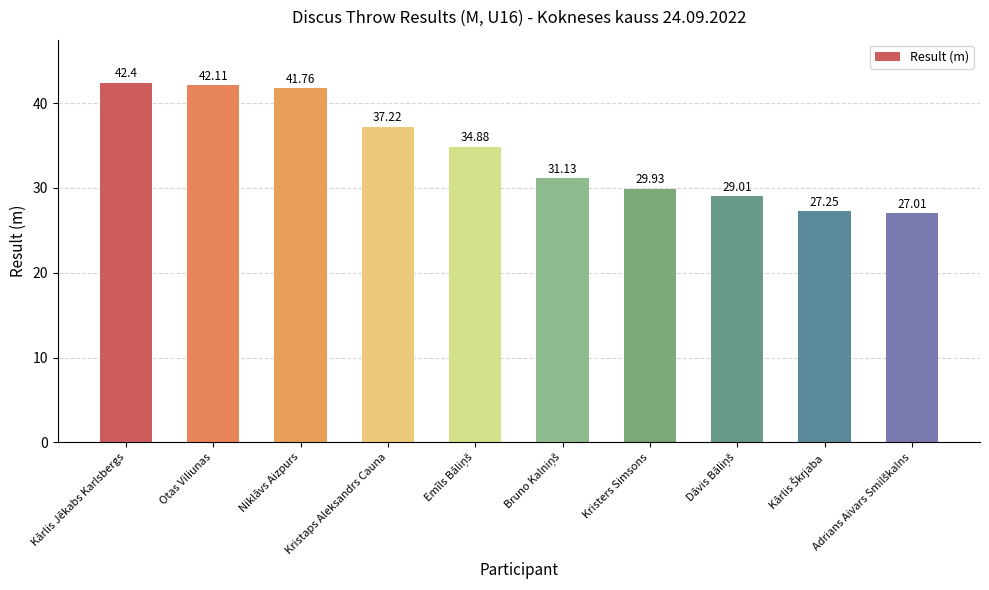

Which label corresponds to the largest value in the chart?

Kārlis Jēkabs Karlsbergs